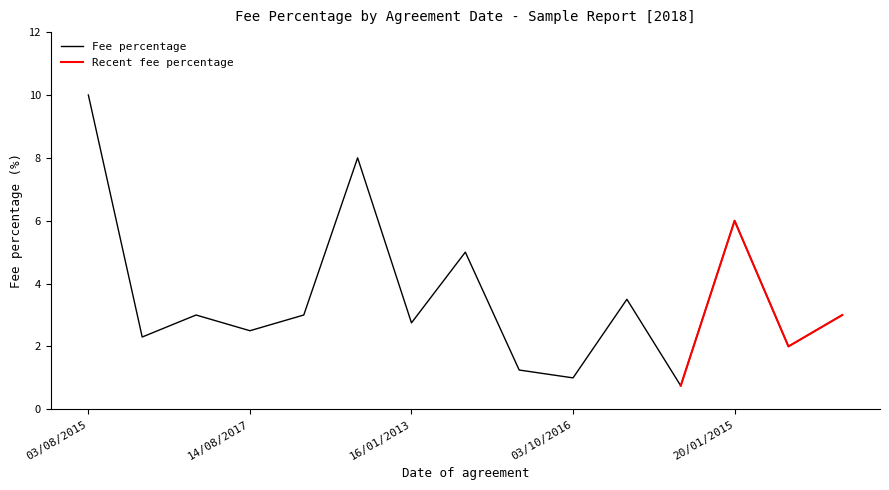

Which category has the highest value in the Fee percentage series?

03/08/2015